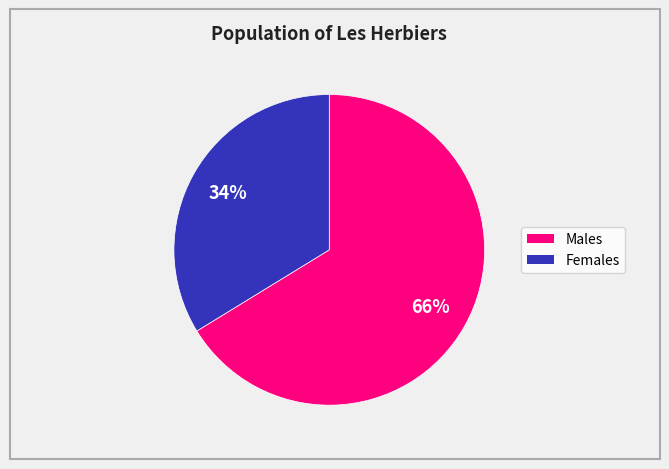

To the nearest percent, what is the difference between the largest and smallest slice percentages?

32%